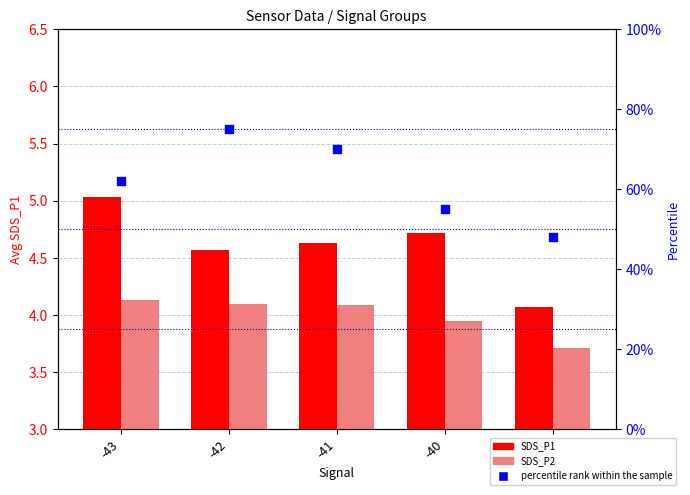

Which series reaches the maximum Y coordinate?

percentile rank within the sample